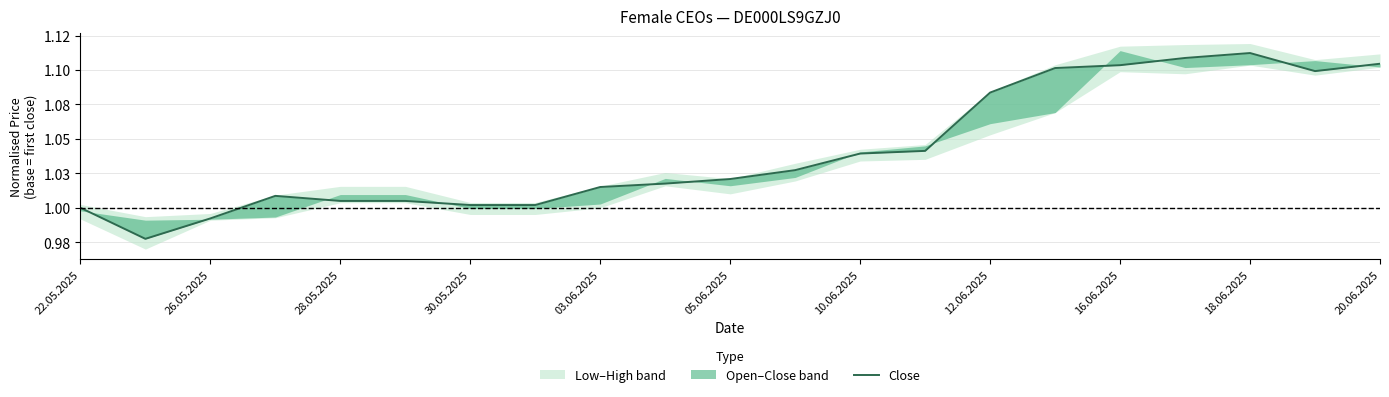

True or false: there are more than 0 points higher than both neighbors.

True